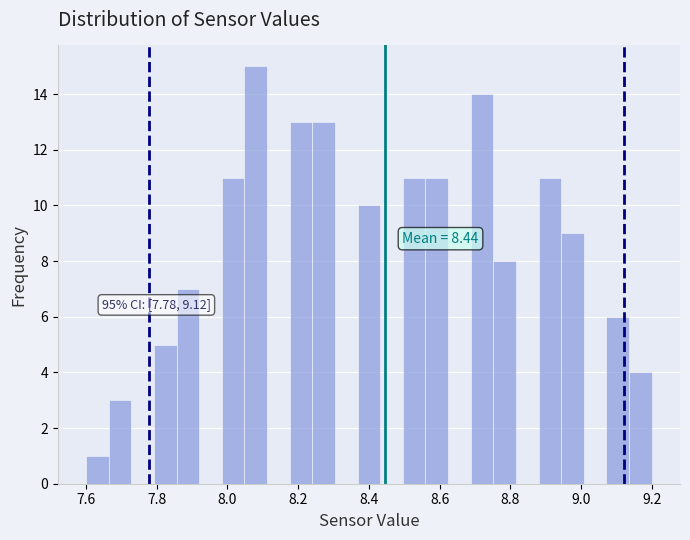

Around what value on the x-axis is the tallest bar? Give the approximate position of its centre, as read against the axis.

8.08